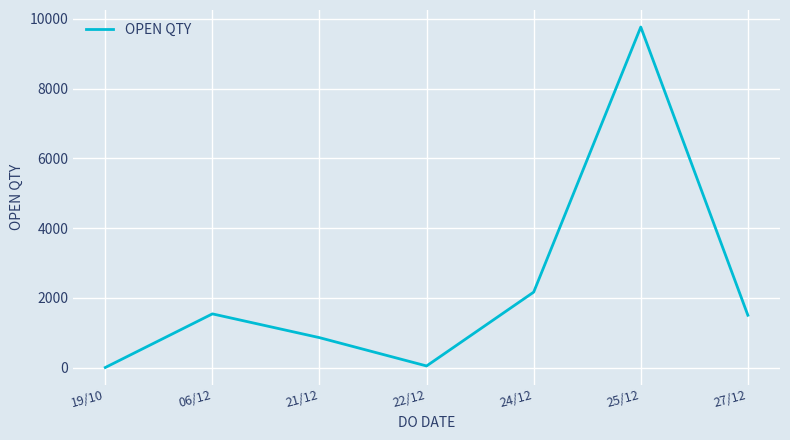

At which label is the value closest to 4884?

24/12